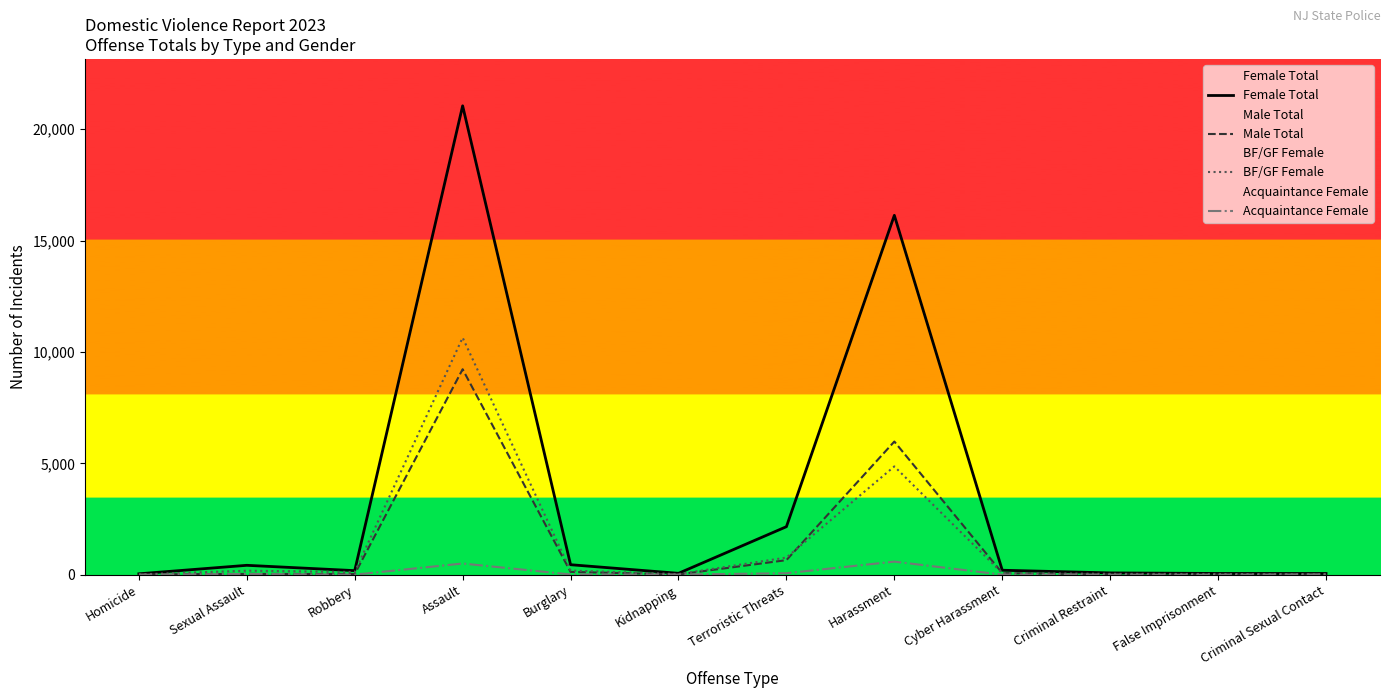

What is the total value across all series at Harassment?

27561